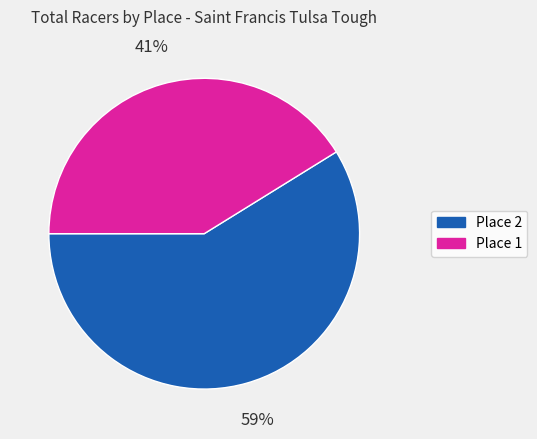

What is the smallest slice in the pie chart?

Place 1